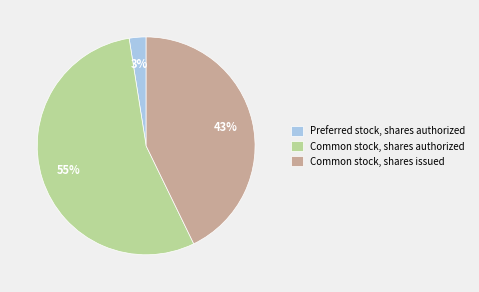

Which category has the biggest portion of the pie?

Common stock, shares authorized